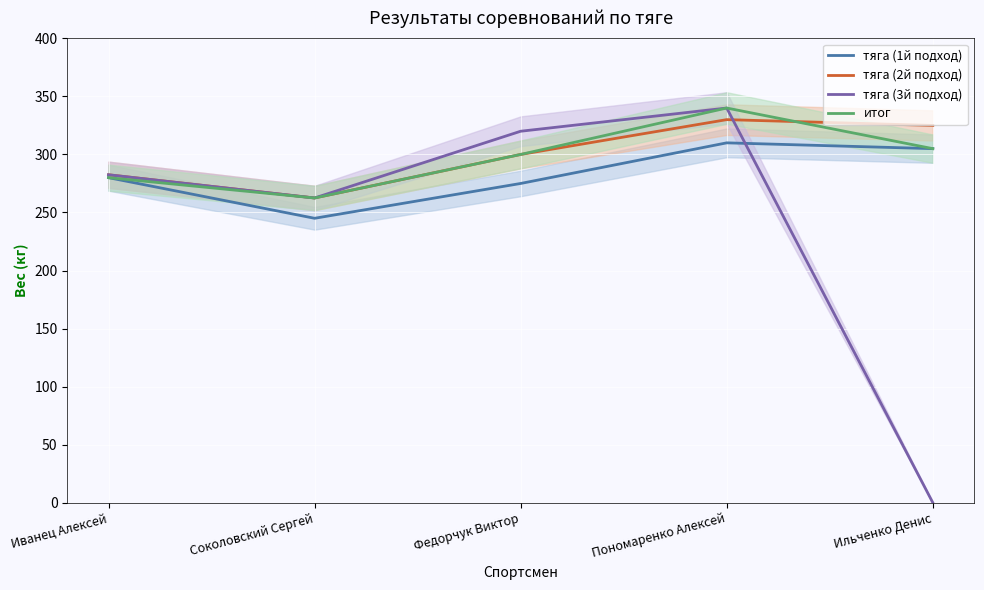

What is the value of the итог point at the 3rd from the left?

300.0